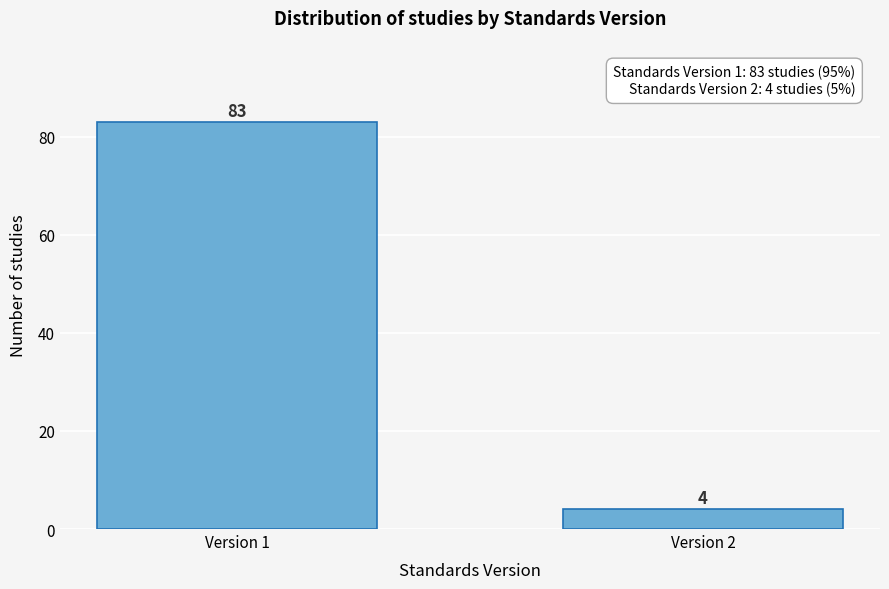

Reading left to right, transcribe all the data shown in this chart.

83	4